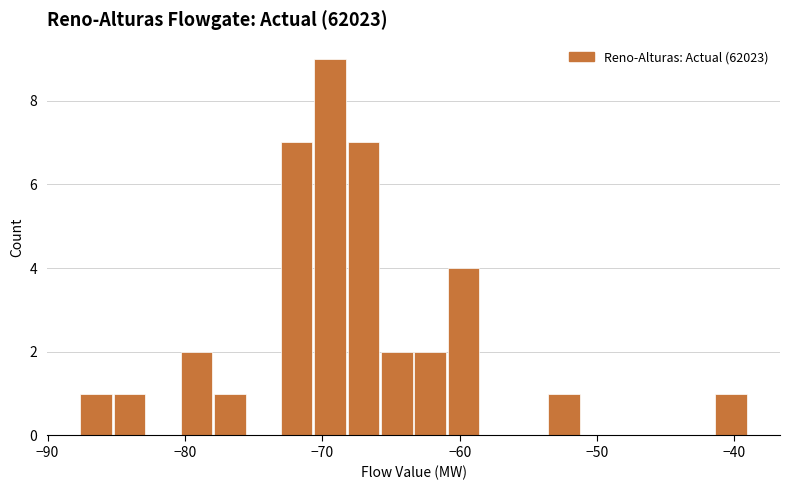

Around what value on the x-axis is the tallest bar? Give the approximate position of its centre, as read against the axis.

-69